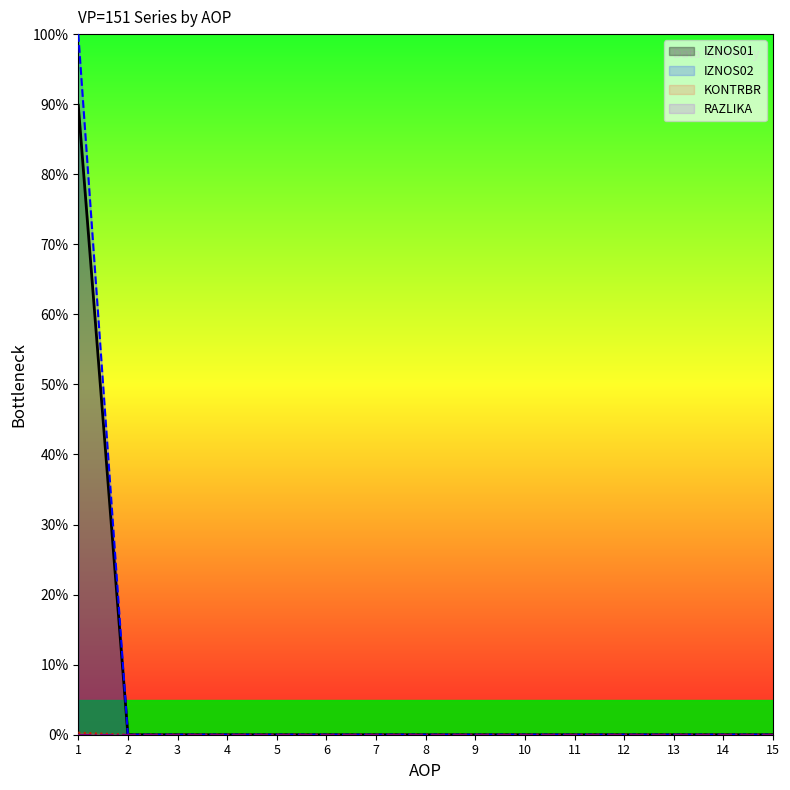

List the series in order of their peak value, lowest first.

KONTRBR, RAZLIKA, IZNOS01, IZNOS02